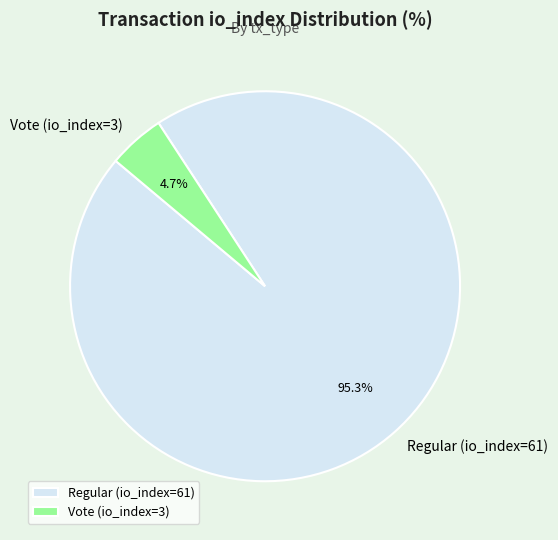

Between Vote (io_index=3) and Regular (io_index=61), which is larger?

Regular (io_index=61)